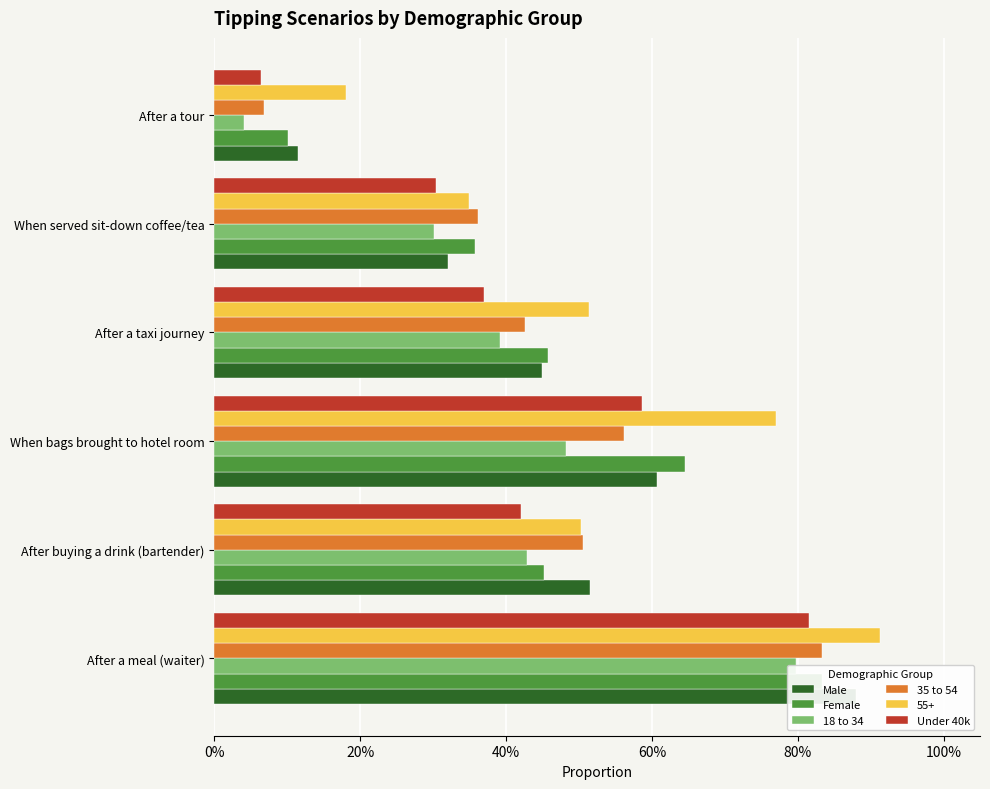

What is the label of the 3rd bar from the right?

60%